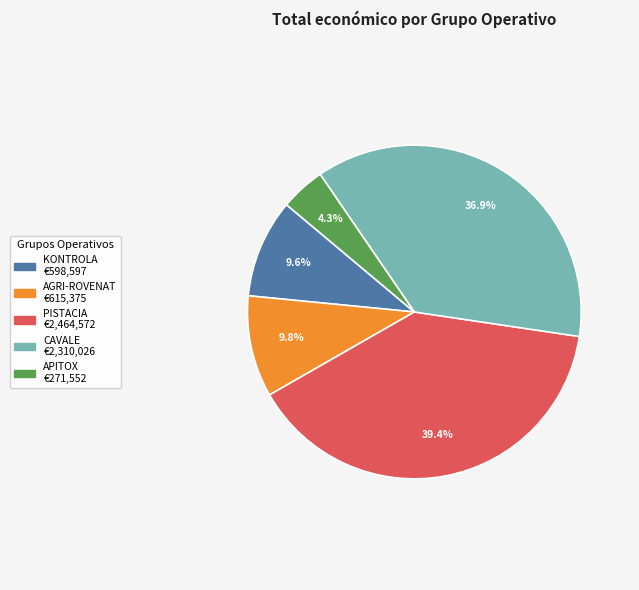

True or false: CAVALE accounts for 25% of the total.

False